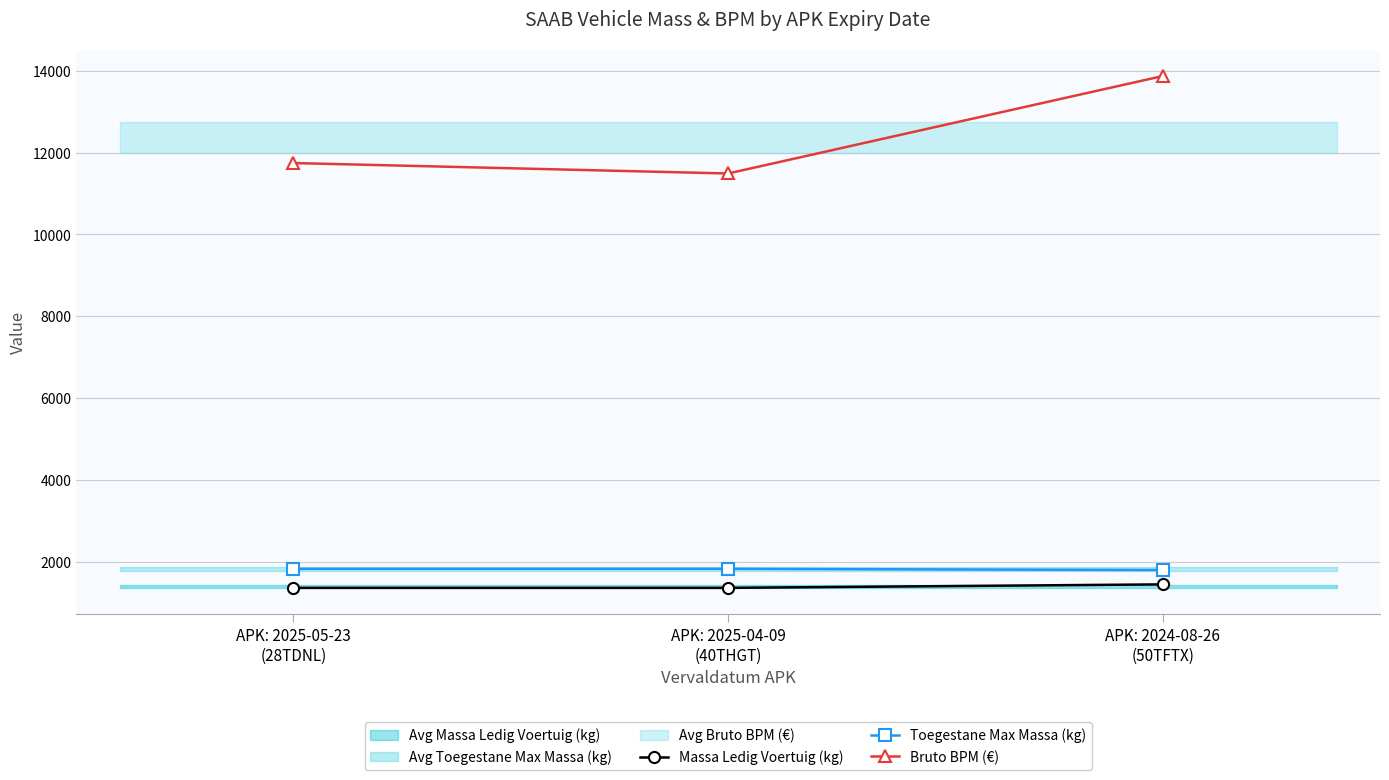

Which series has the largest total across all categories?

Bruto BPM (€)